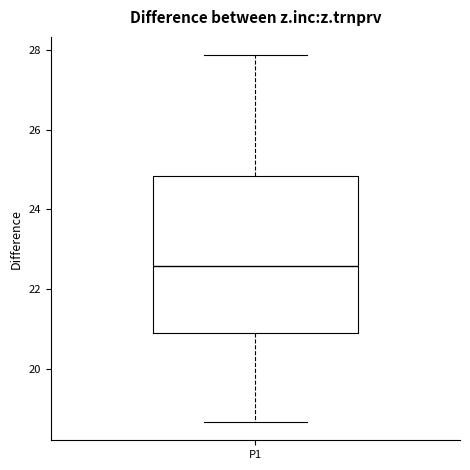

Read this box plot against the y-axis: the position of the median line, the range covered by the box, and the ends of both whiskers. The values are not printed on the chart, so give them approximately, as read against the axis.

median 22.6, box 21.0 to 24.8, whiskers 18.6 to 27.8